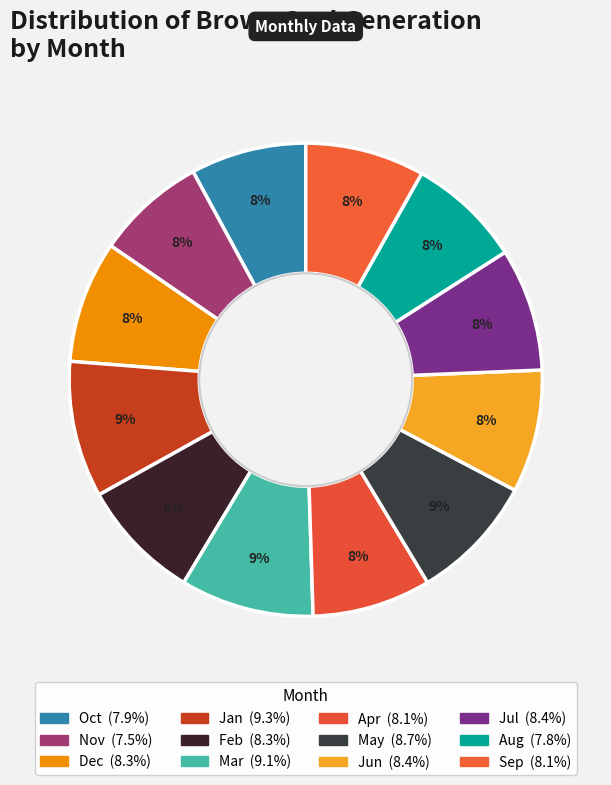

How many slices are in this pie chart?

12